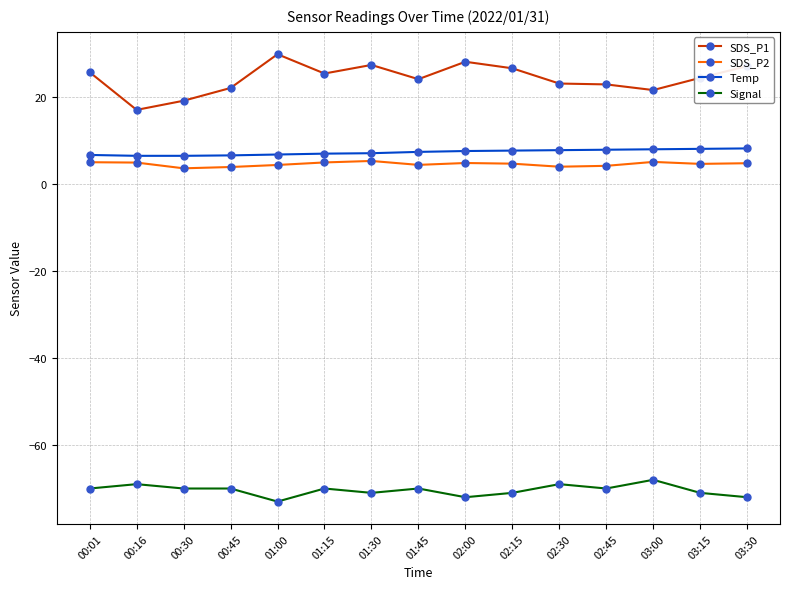

What is the average value of the Signal series?

-70.4